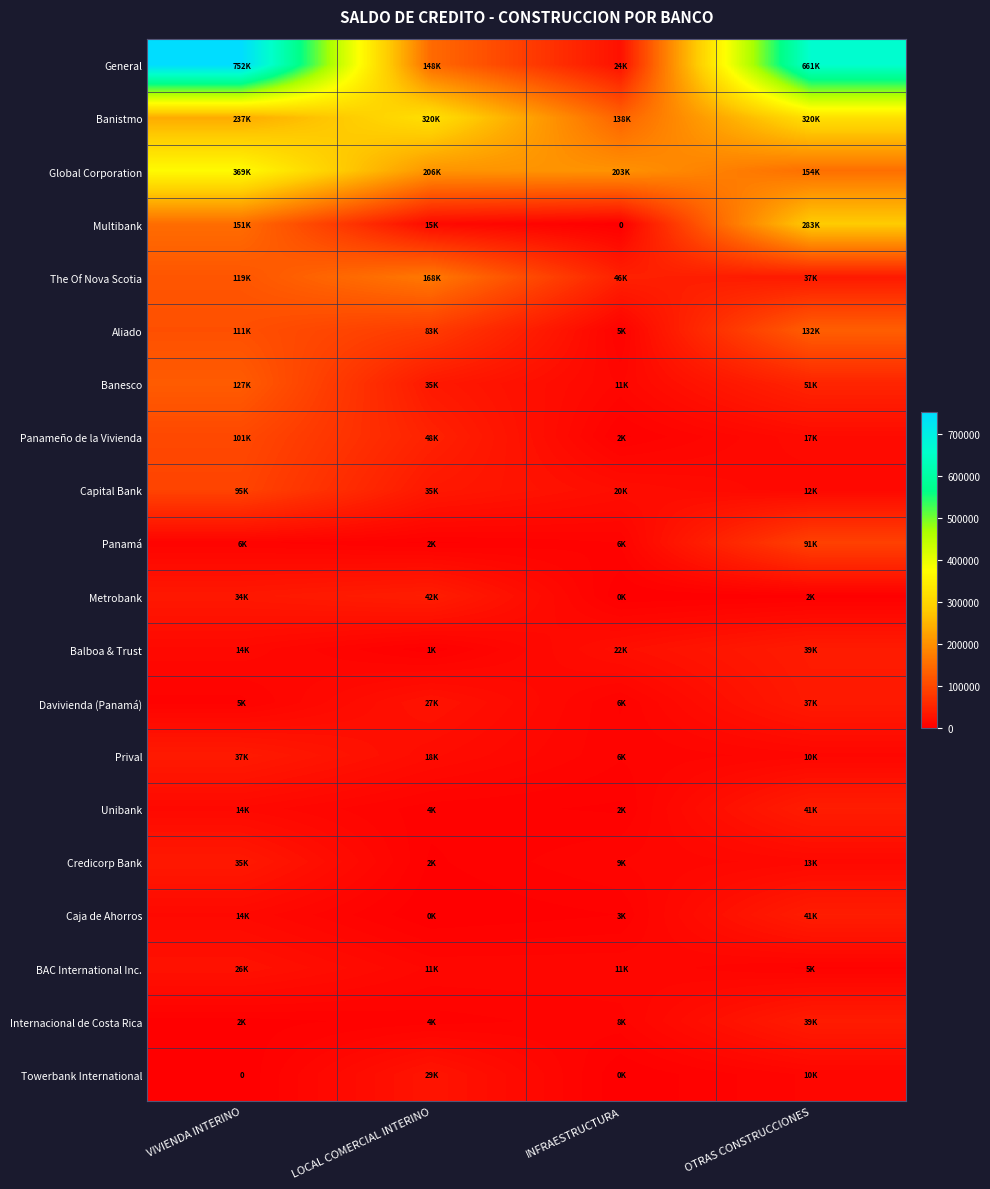

List the labels in order of Panameño de la Vivienda value, largest first.

VIVIENDA INTERINO, LOCAL COMERCIAL INTERINO, OTRAS CONSTRUCCIONES, INFRAESTRUCTURA